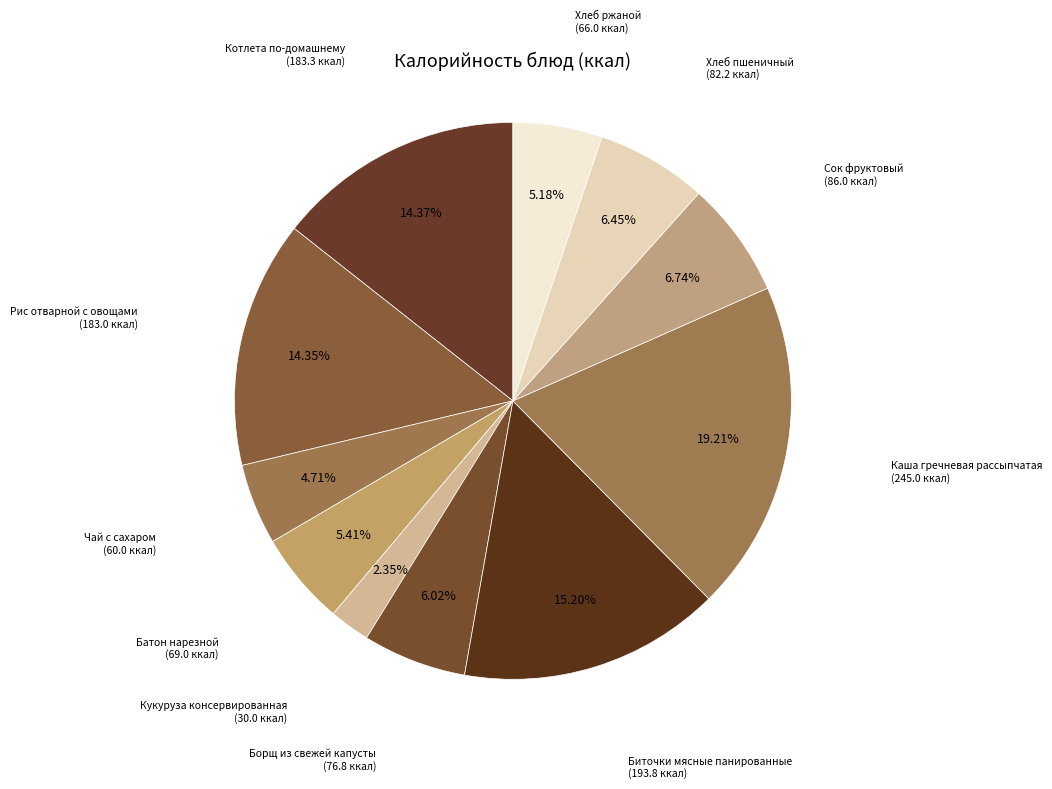

Which slice is the largest?

Каша гречневая рассыпчатая